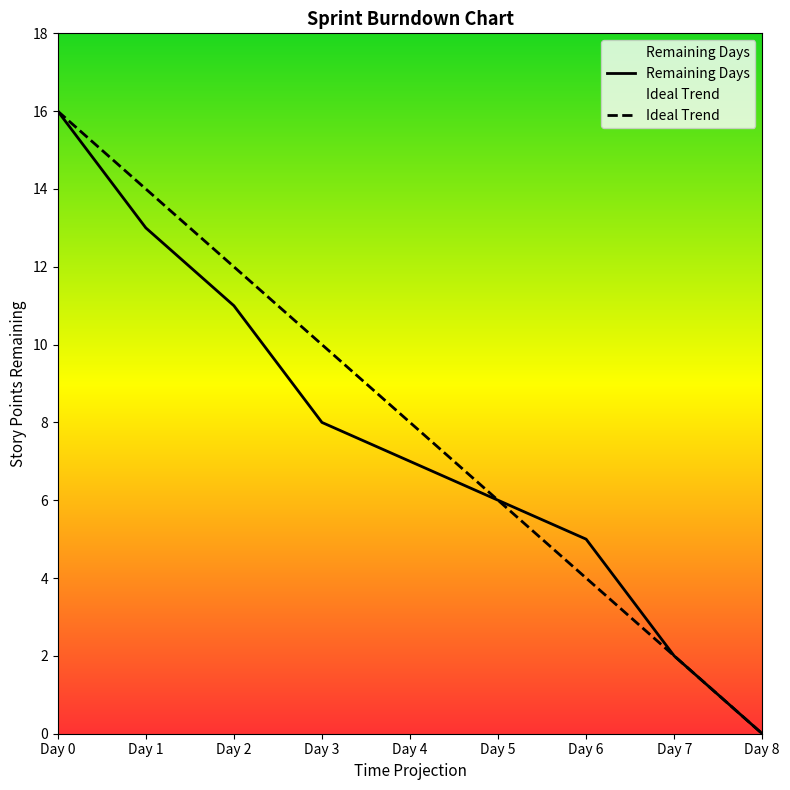

What is the maximum value for Ideal Trend?

16